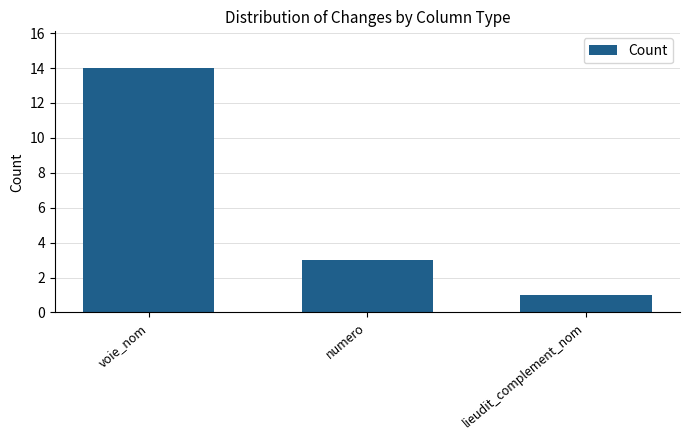

What is the approximate value at voie_nom, to the nearest 10?

10